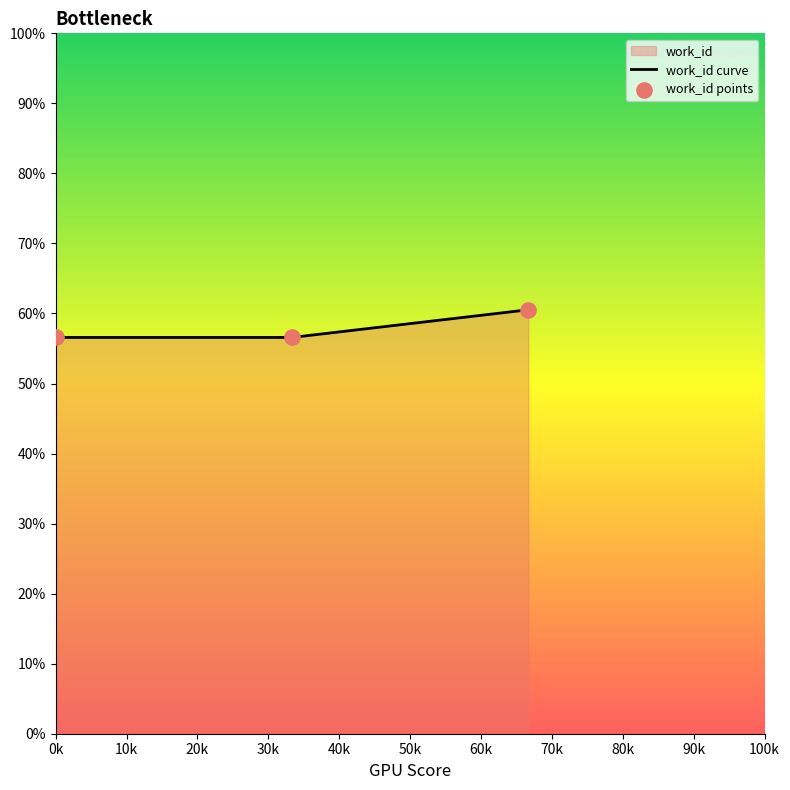

What is the average value?

57.9